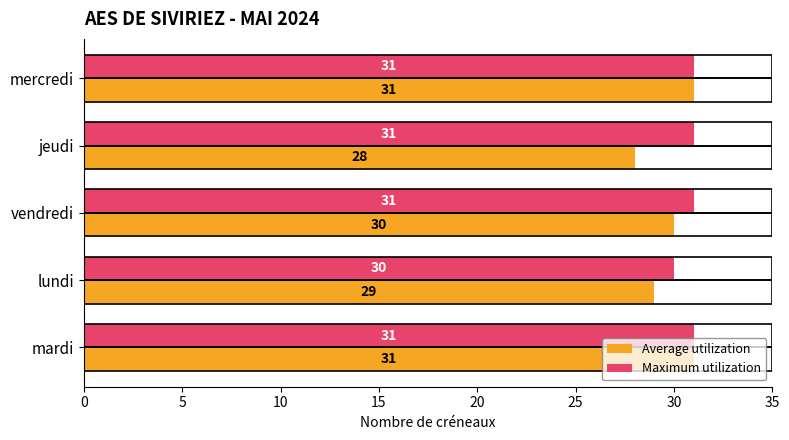

Which label corresponds to the smallest value in the chart?

jeudi